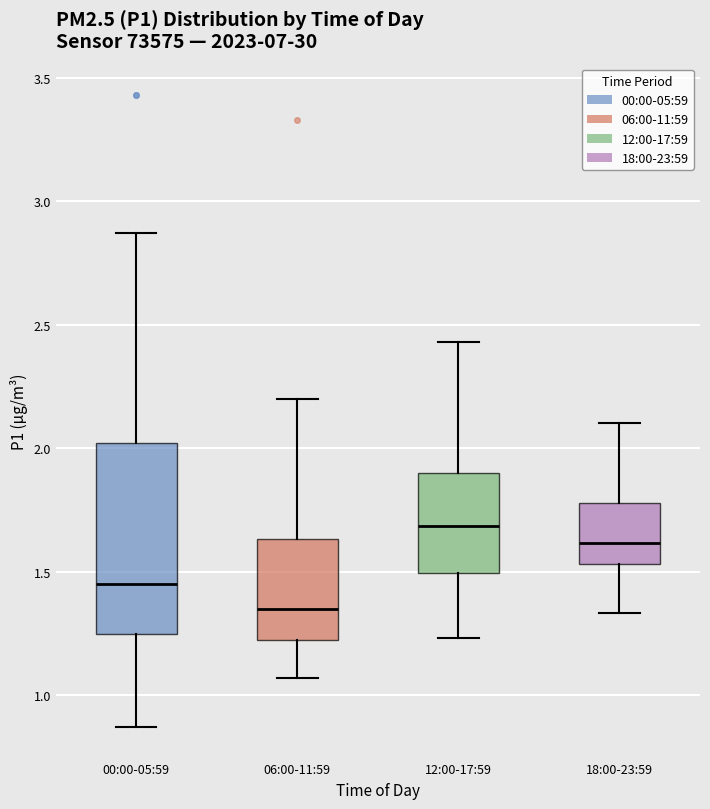

Reading left to right, transcribe this box plot: for each box, give where its median line is, the range the box spans, and where its two whiskers end, as read against the y-axis. The values are not printed on the chart, so give them approximately, as read against the axis.

00:00-05:59: median 1.45, box 1.25 to 2.00, whiskers 0.85 to 2.85
06:00-11:59: median 1.35, box 1.20 to 1.65, whiskers 1.05 to 2.20
12:00-17:59: median 1.70, box 1.50 to 1.90, whiskers 1.25 to 2.45
18:00-23:59: median 1.60, box 1.55 to 1.80, whiskers 1.35 to 2.10